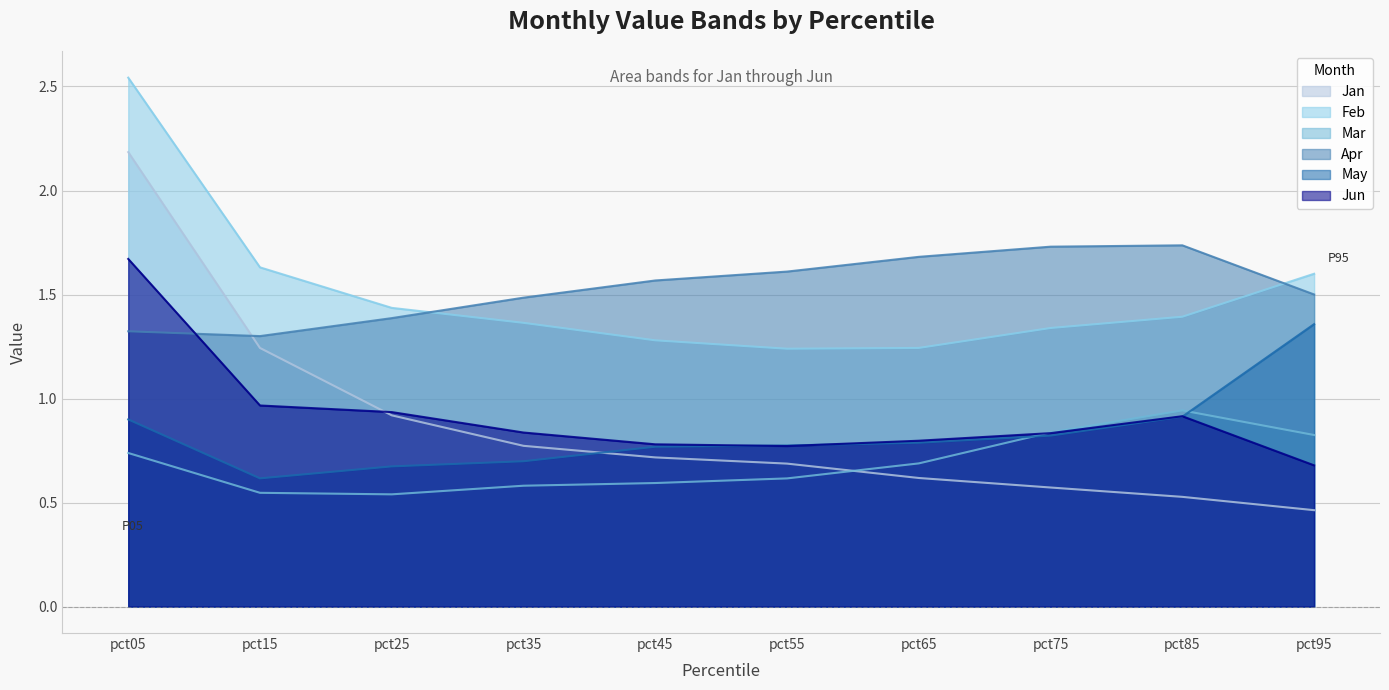

How many interior local peaks does the Jun series have?

1